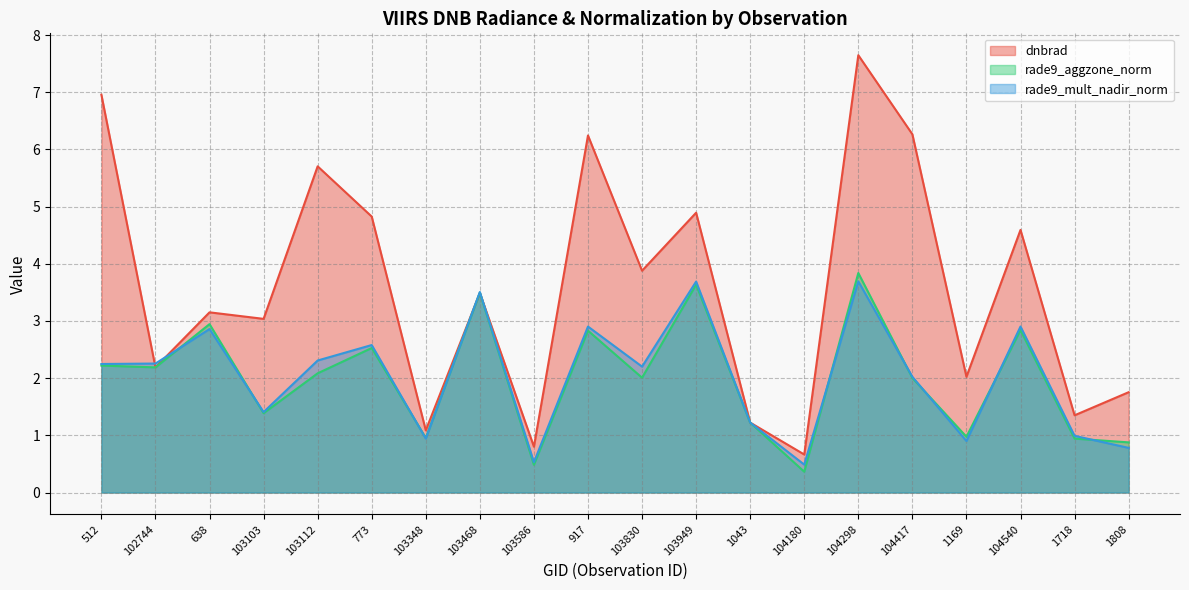

What is the total value across all series at 1169?

3.9